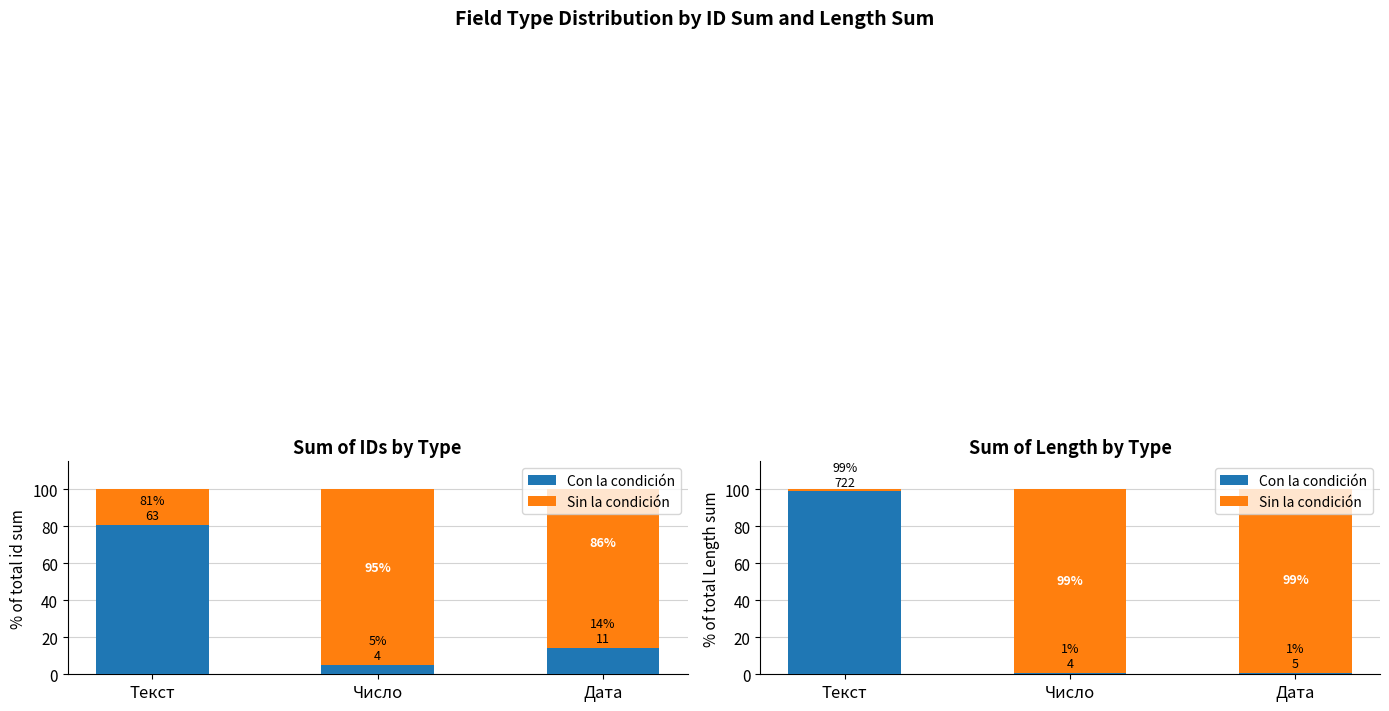

What is the difference between the Sin la condición values at Текст and Дата?

98.1